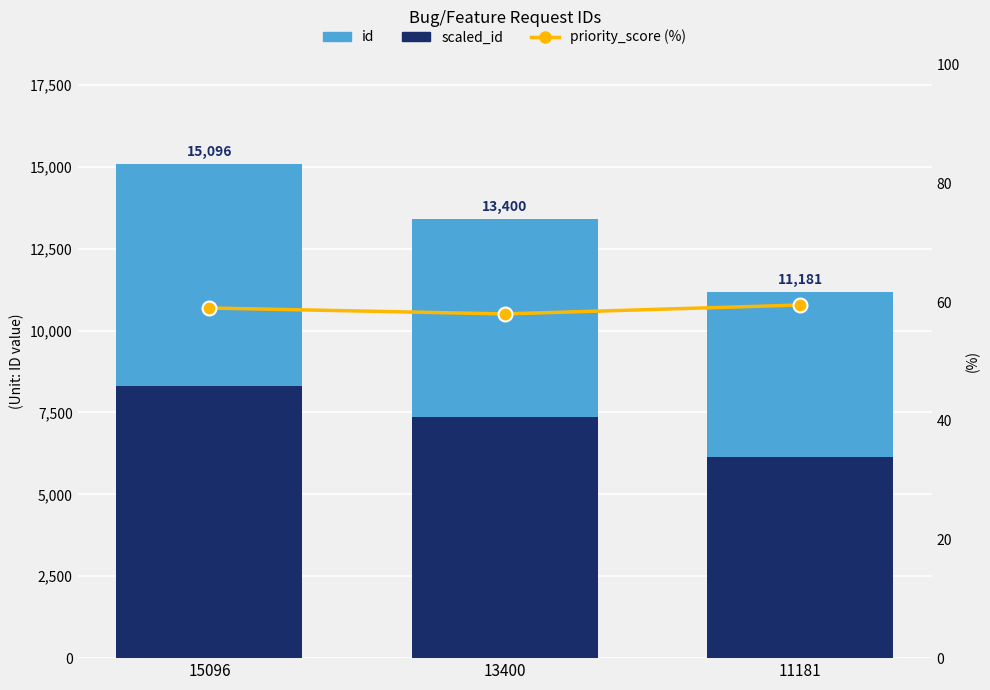

The scaled_id series shows 7370.0 at 13400. True or false?

True